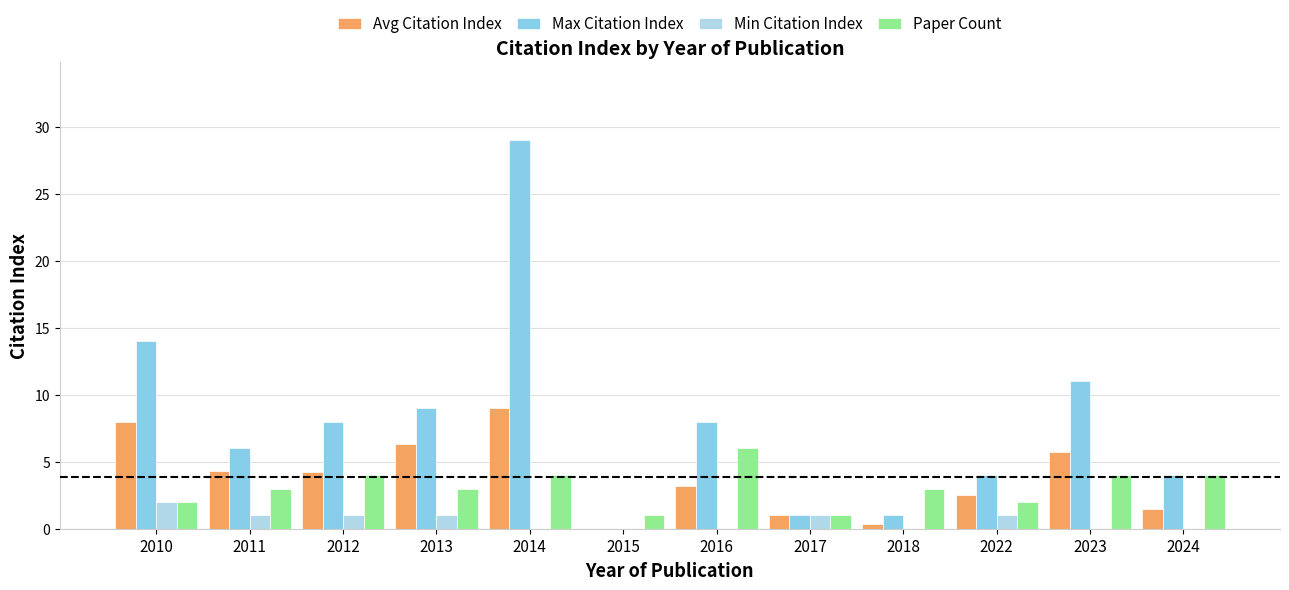

Which series has the largest range (max minus min)?

Max Citation Index